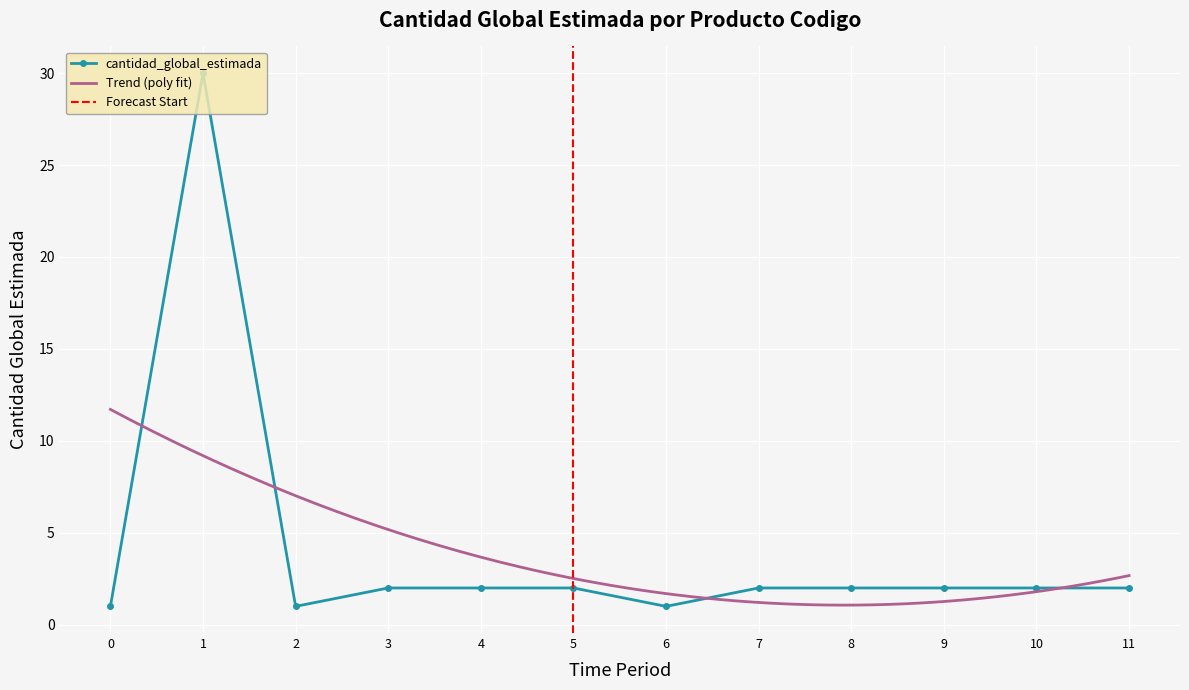

The value of cantidad_global_estimada at 5 is 3. True or false?

False